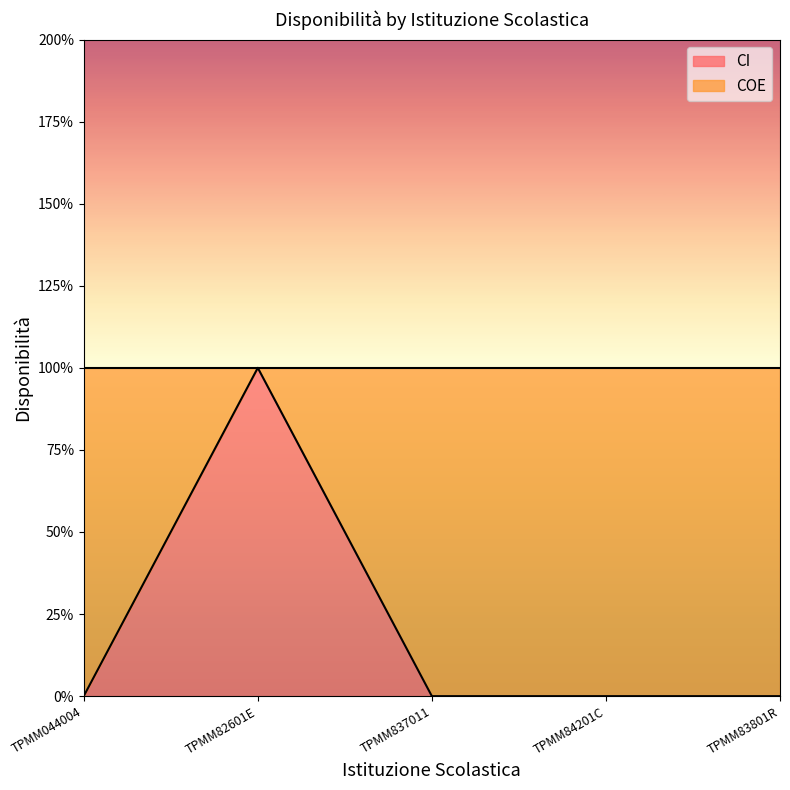

What is the label of the 1st point from the right?

TPMM83801R